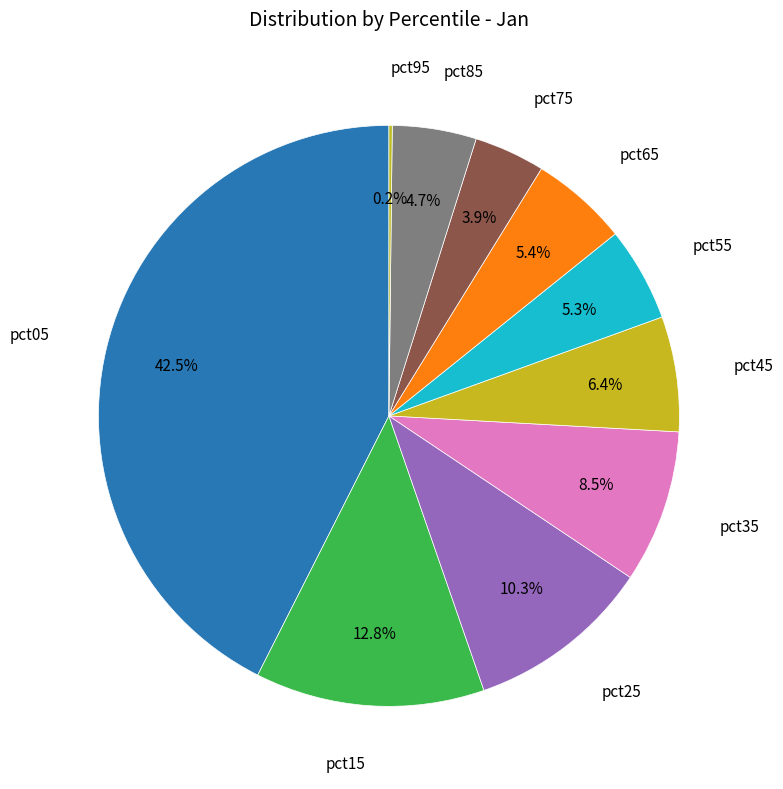

Count the number of slices in the pie.

10